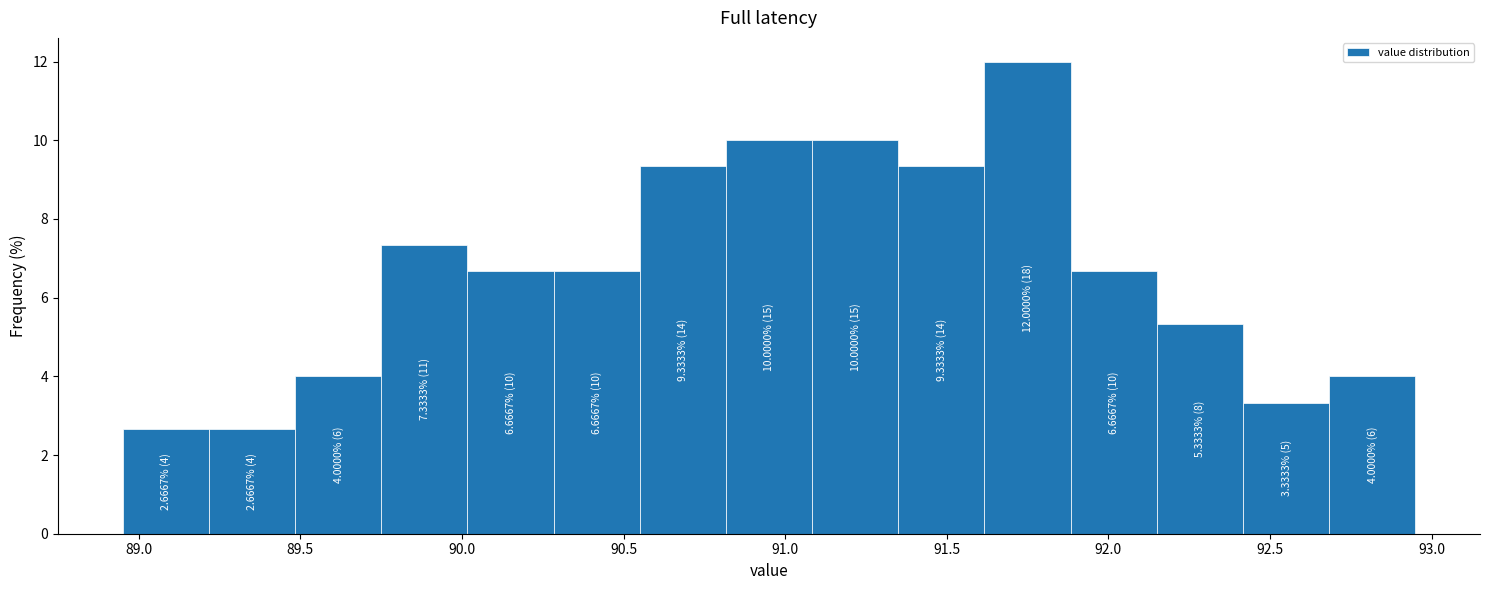

Over which range of the x-axis is the bar tallest?

91.60 to 91.90